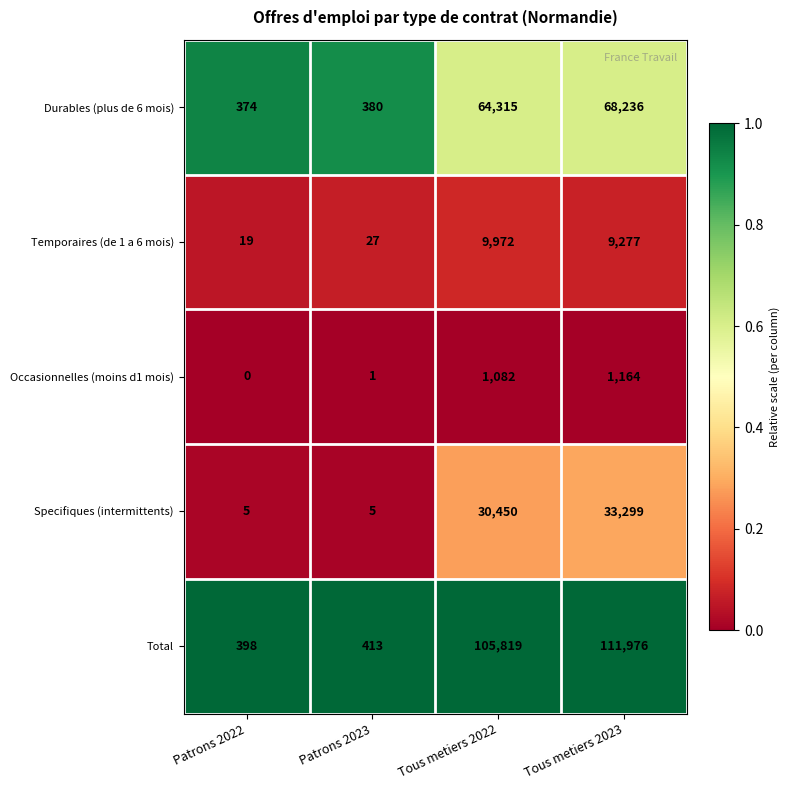

Reading left to right, transcribe all the data shown in this chart.

Durables (plus de 6 mois): 374	380	64315	68236
Temporaires (de 1 a 6 mois): 19	27	9972	9277
Occasionnelles (moins d1 mois): 0	1	1082	1164
Specifiques (intermittents): 5	5	30450	33299
Total: 398	413	105819	111976